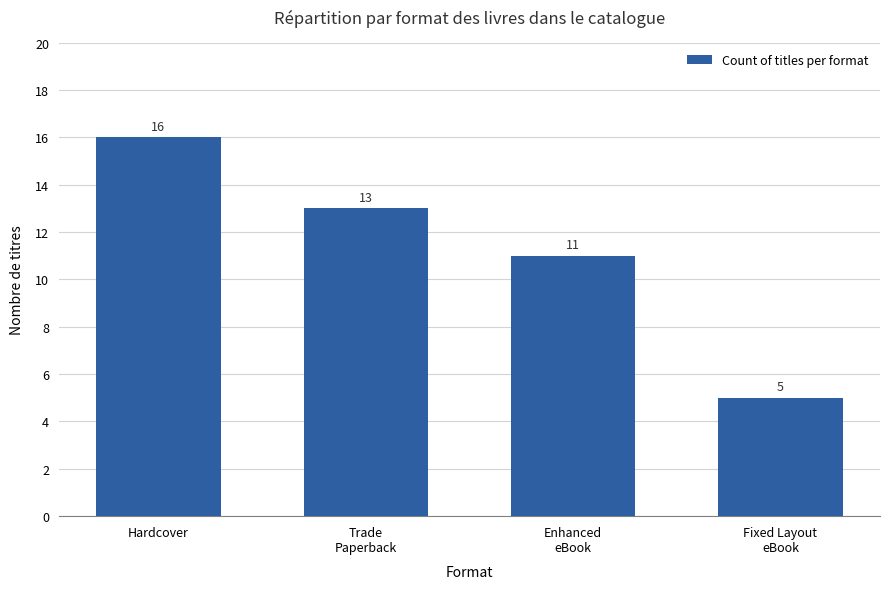

Reading left to right, transcribe all the data shown in this chart.

Hardcover=16	Trade
Paperback=13	Enhanced
eBook=11	Fixed Layout
eBook=5